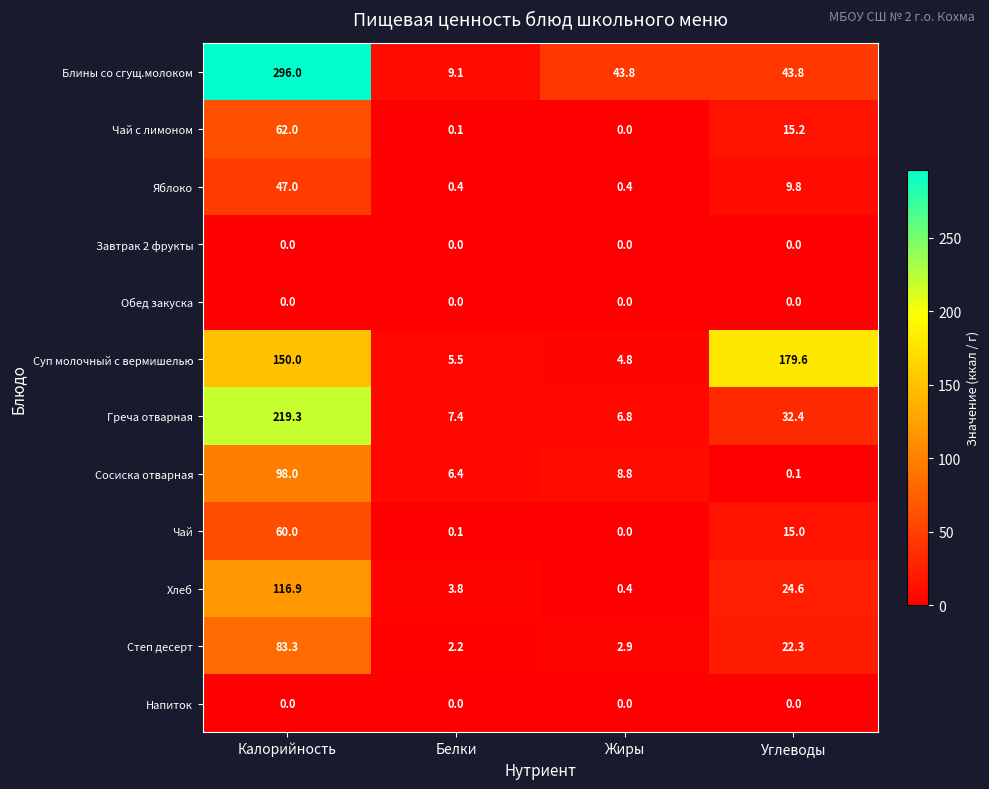

True or false: Суп молочный с вермишелью has a value of 2.7 at Белки.

False